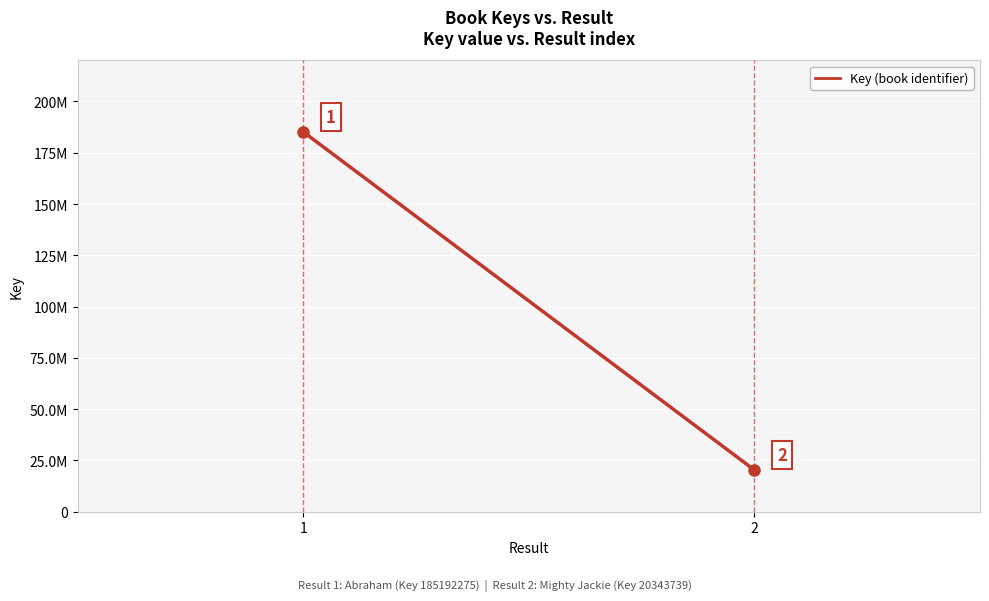

How many categories are shown in the chart?

2